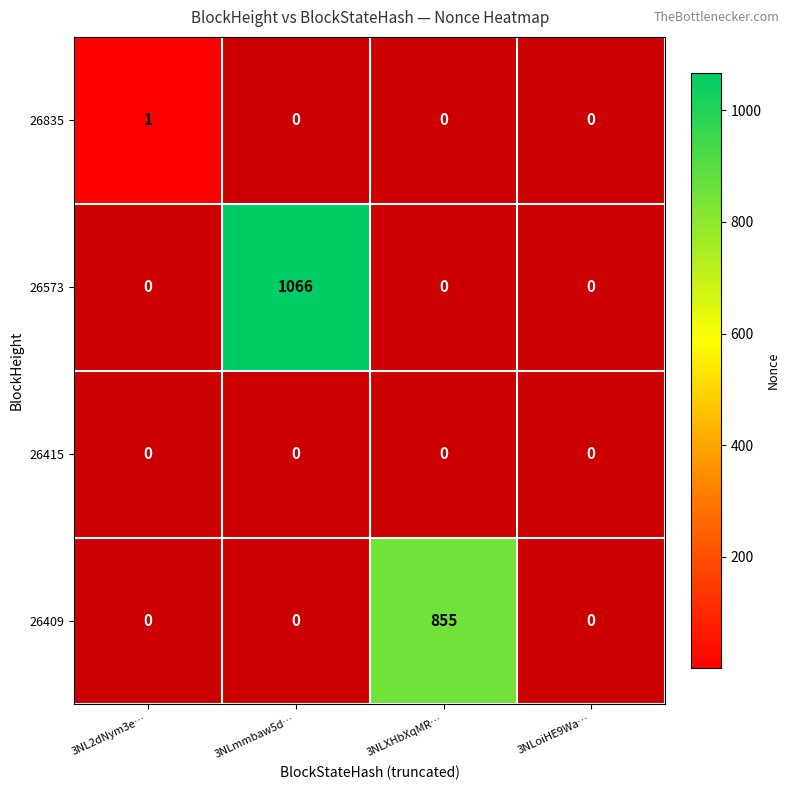

The 26573 series shows 1066 at 3NLmmbaw5d…. True or false?

True